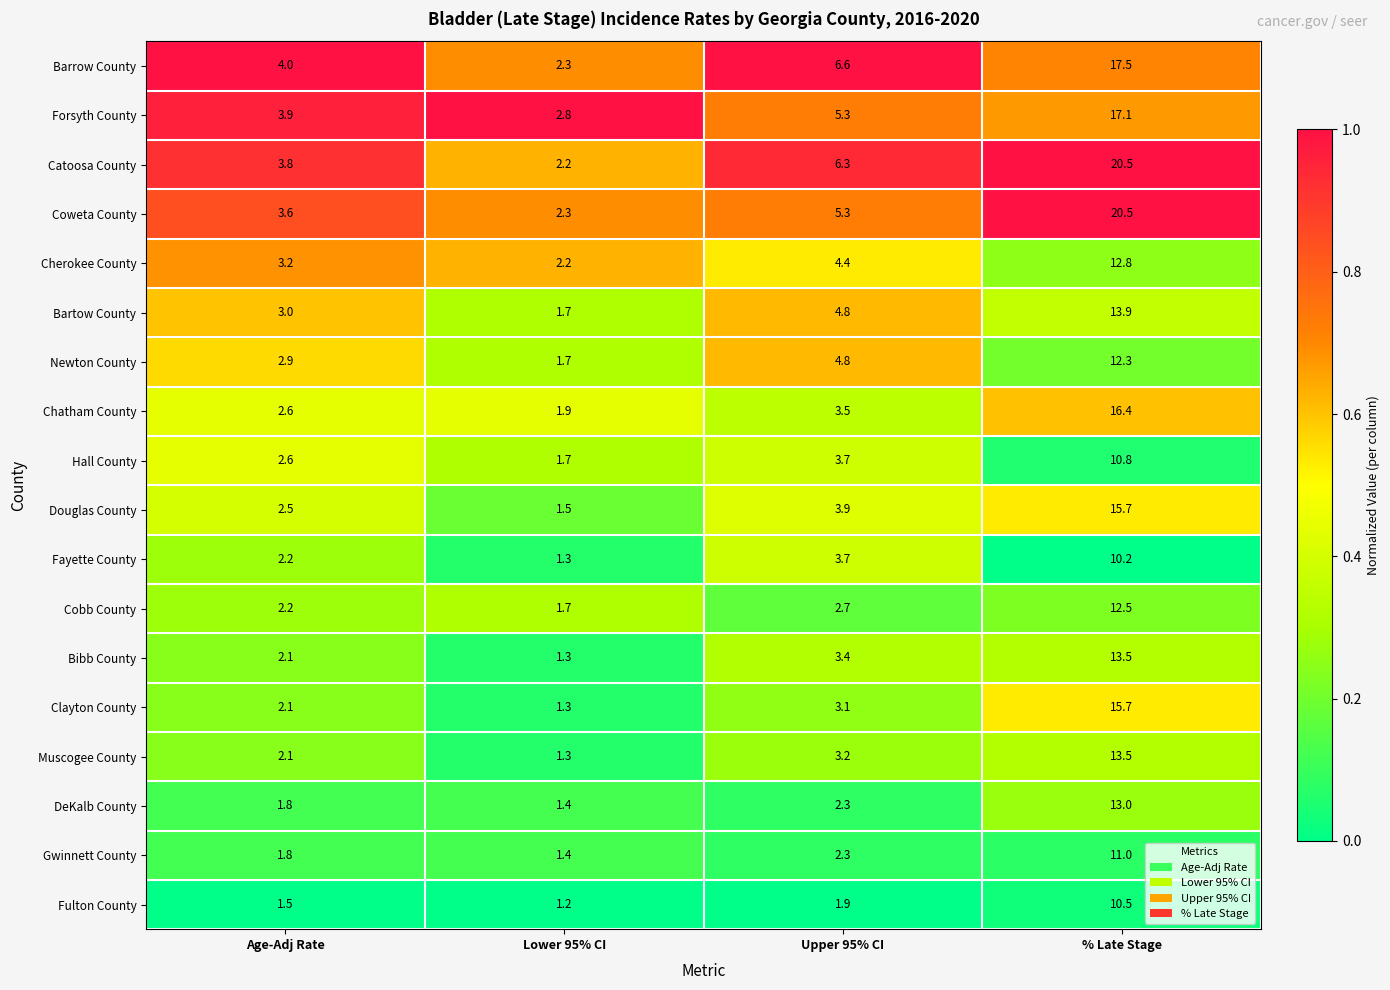

What is the difference between the highest and lowest values at Age-Adj Rate?

2.5